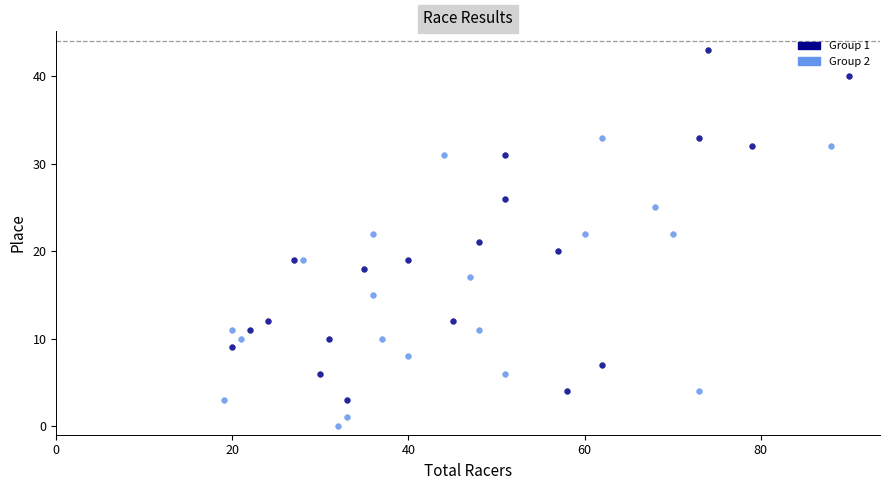

Which series contains the lowest Y value?

Group 2